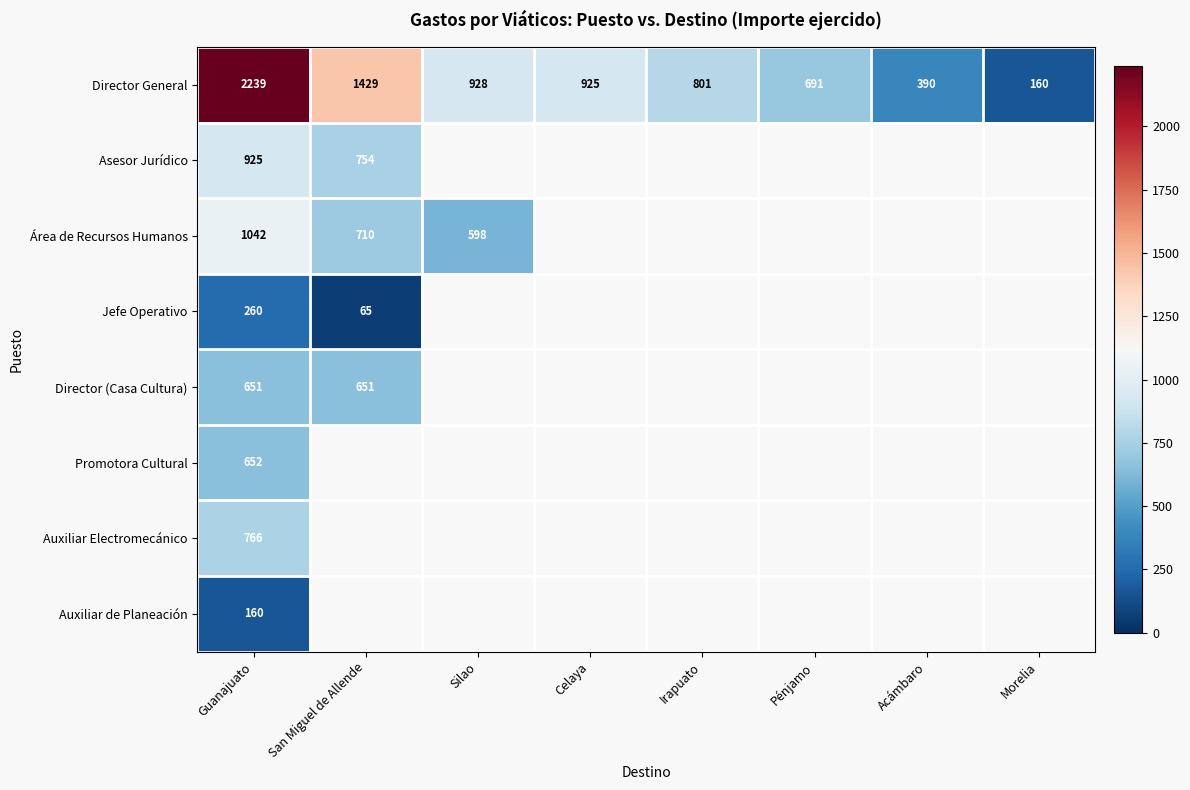

What is the spread (max minus min) of values at Guanajuato?

2079